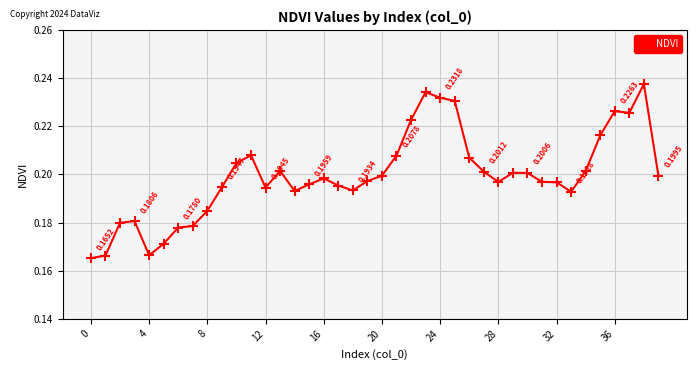

What is the difference between the maximum and second lowest values?

0.1